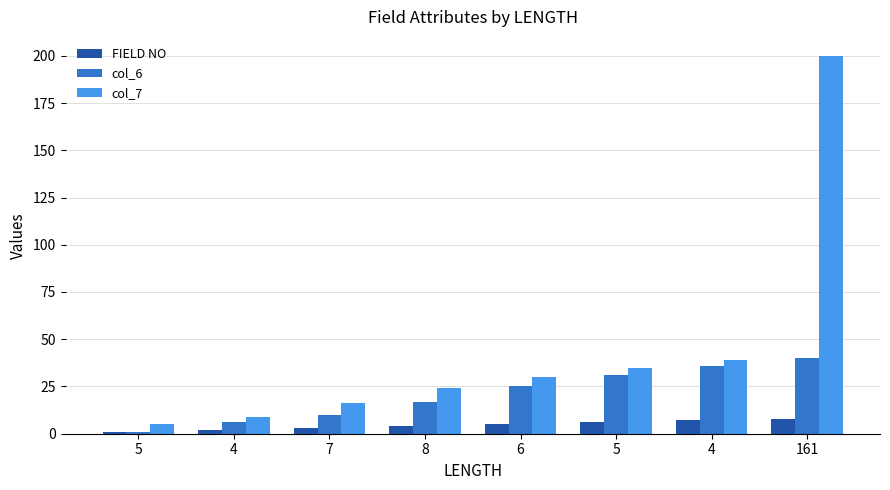

At which category does the chart reach its minimum across all series?

5